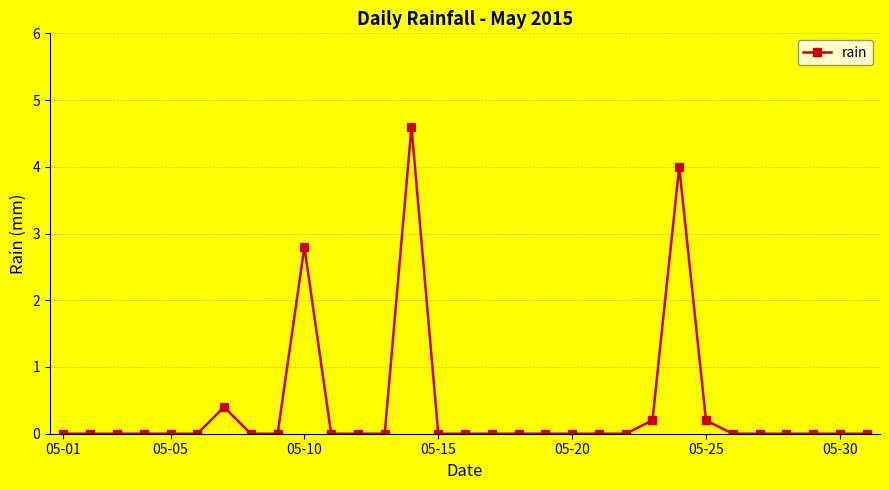

What is the maximum value shown in the chart?

4.6